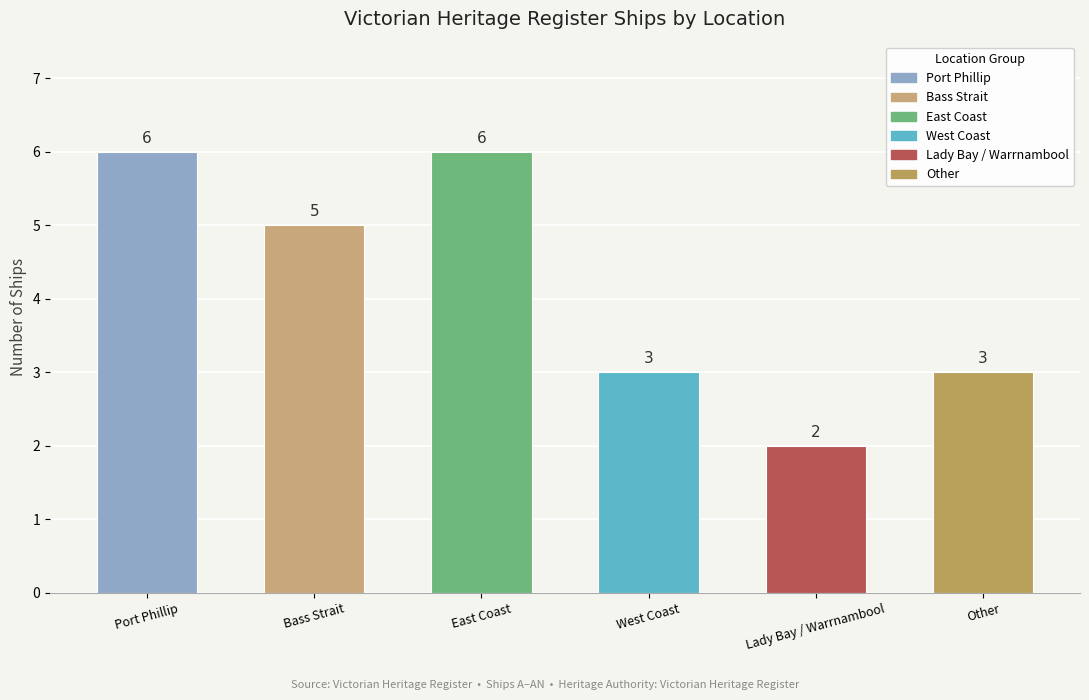

Between Lady Bay / Warrnambool and Port Phillip, which is larger?

Port Phillip